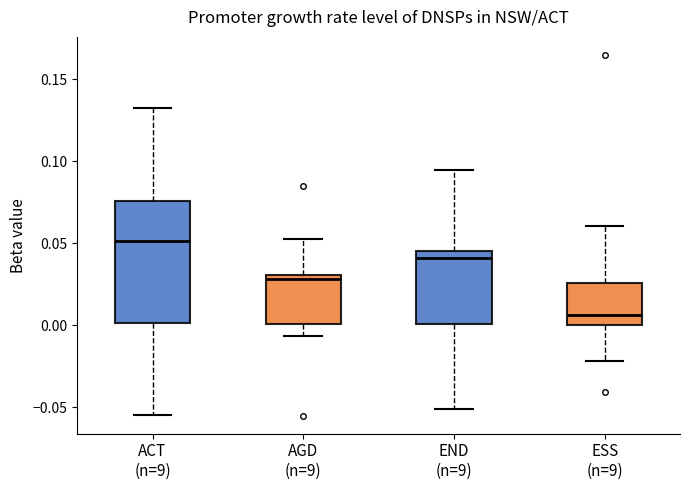

Reading left to right, read every box against the y-axis: the position of its median line, the range the box covers, and the ends of its whiskers. The values are not printed on the chart, so give them approximately, as read against the axis.

ACT (n=9): median 0.050, box 0.000 to 0.075, whiskers -0.055 to 0.135
AGD (n=9): median 0.030 (just below the box's upper edge), box 0.000 to 0.030, whiskers -0.005 to 0.050
END (n=9): median 0.040, box 0.000 to 0.045, whiskers -0.050 to 0.095
ESS (n=9): median 0.005, box 0.000 to 0.025, whiskers -0.020 to 0.060